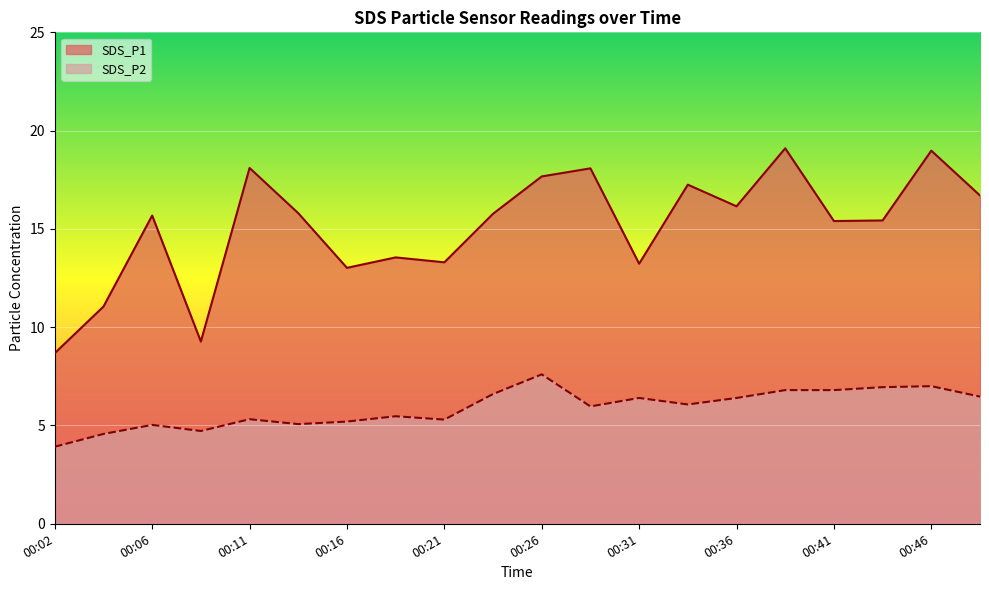

Read the SDS_P1 value at 00:43.

15.4